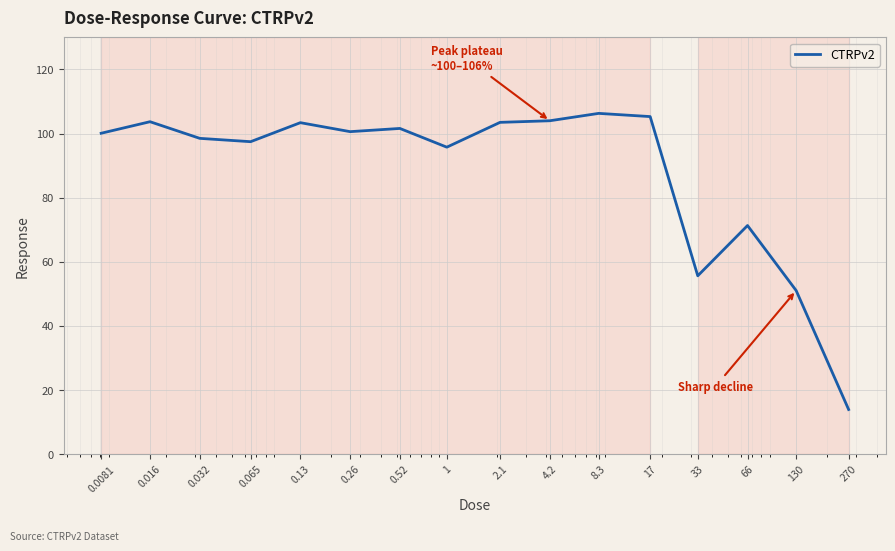

What is the greatest value displayed?

106.3